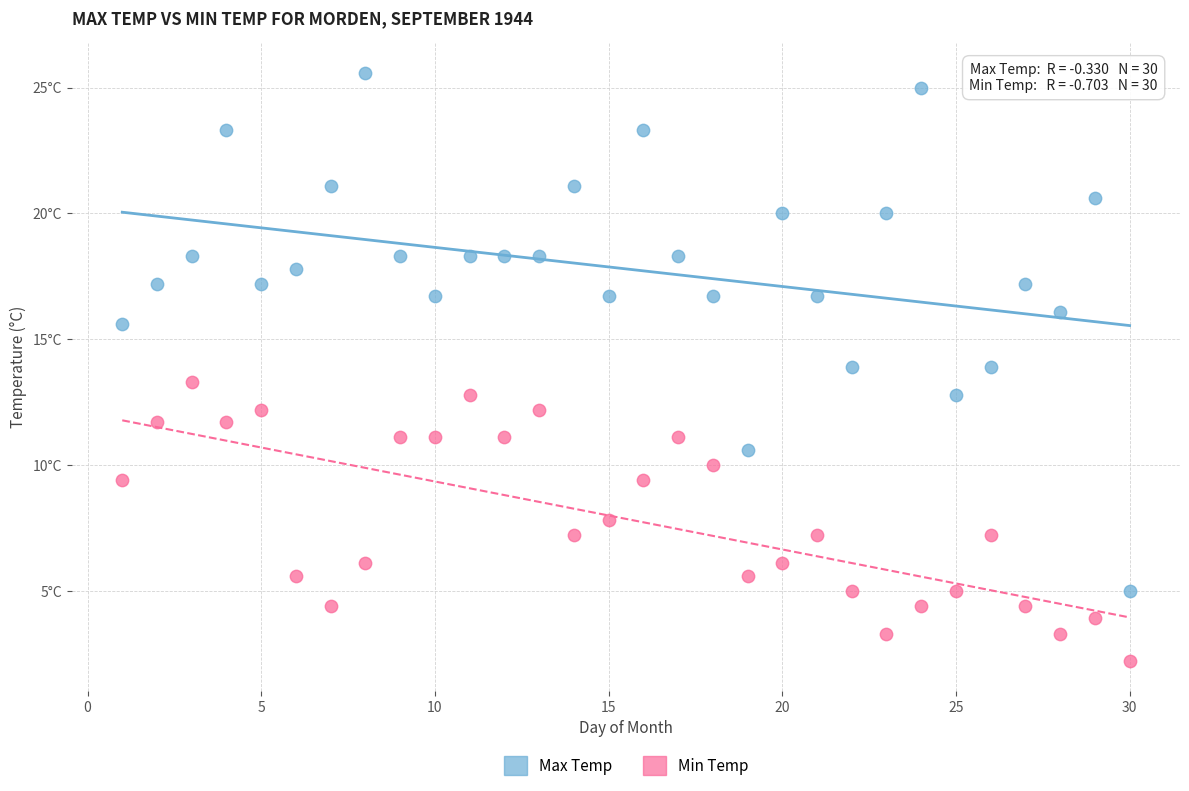

Which series reaches the minimum Y coordinate?

Min Temp